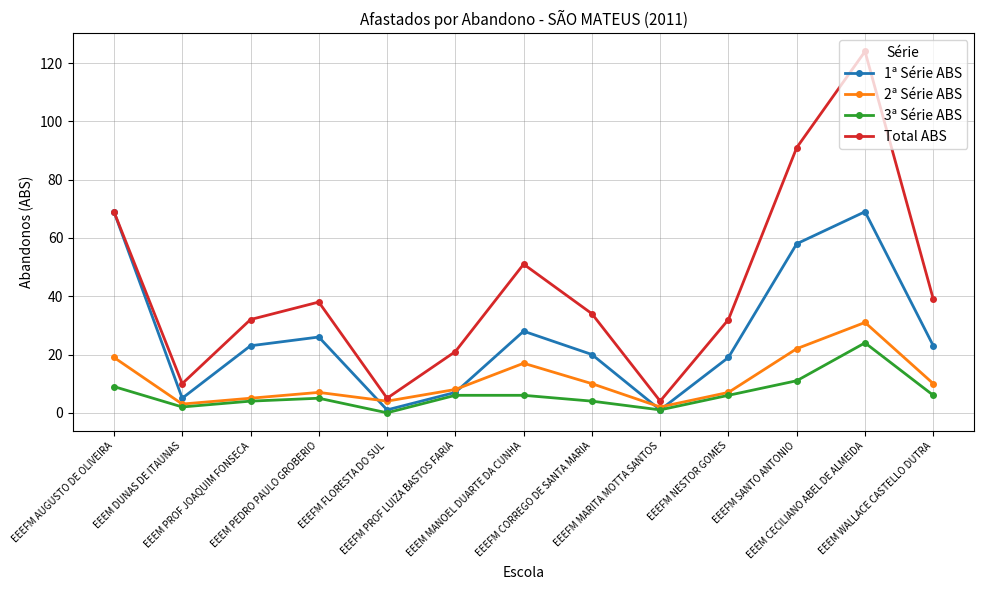

List the series in order of their peak value, highest first.

Total ABS, 1ª Série ABS, 2ª Série ABS, 3ª Série ABS